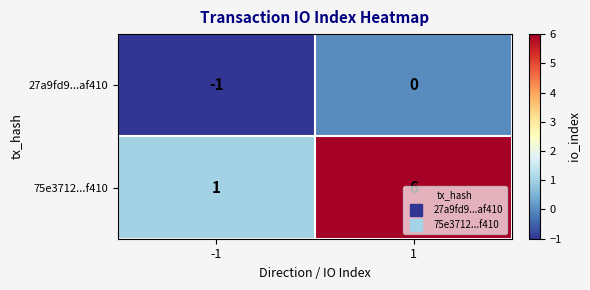

What is the sum of the 75e3712...f410 values at -1 and 1?

7